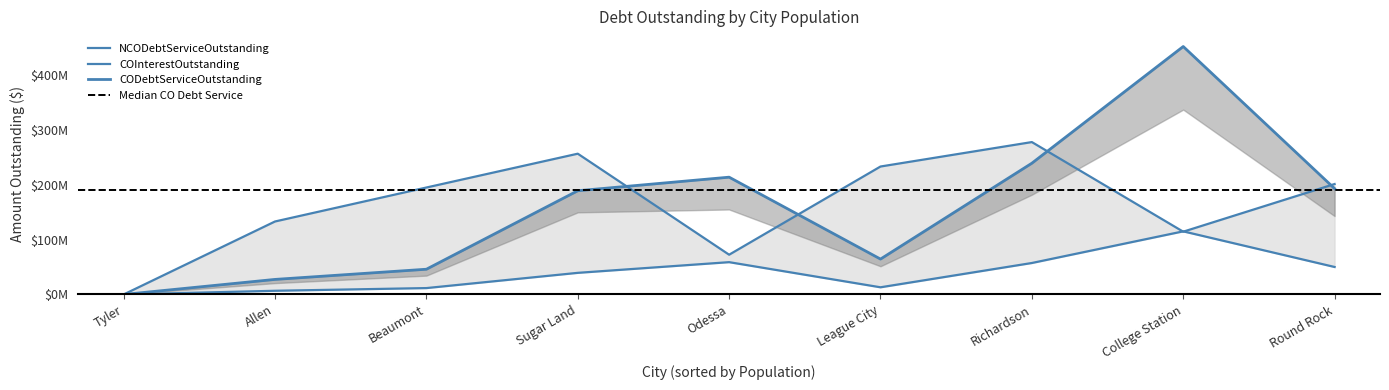

True or false: NCOPrincipalOutstanding has a value of 19813587.6 at Odessa.

False